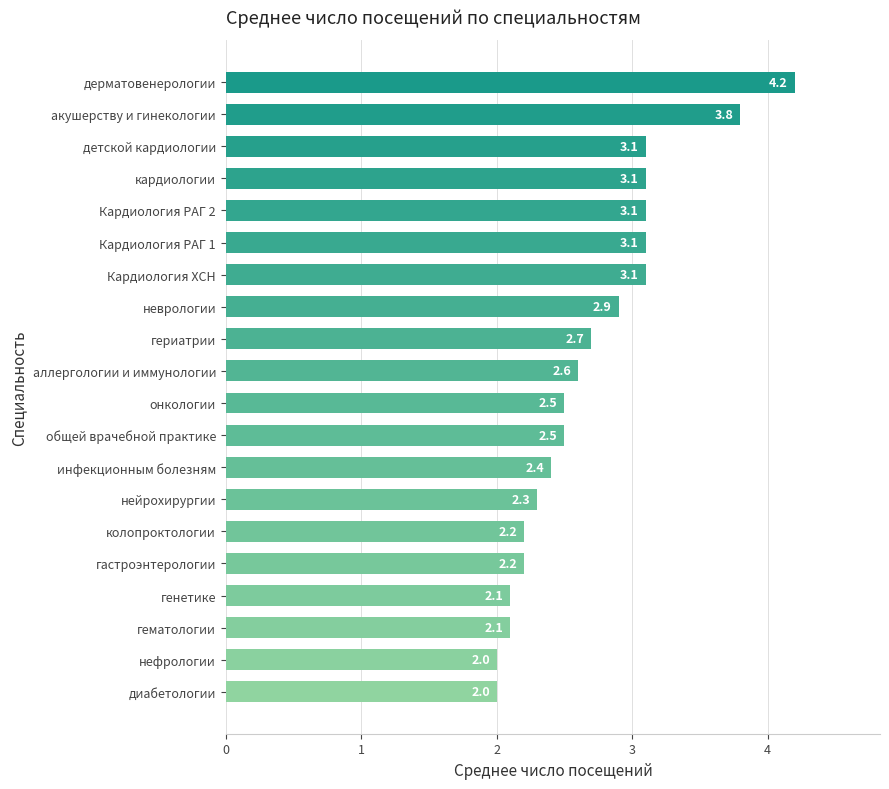

What is the sum of all values?

54.0